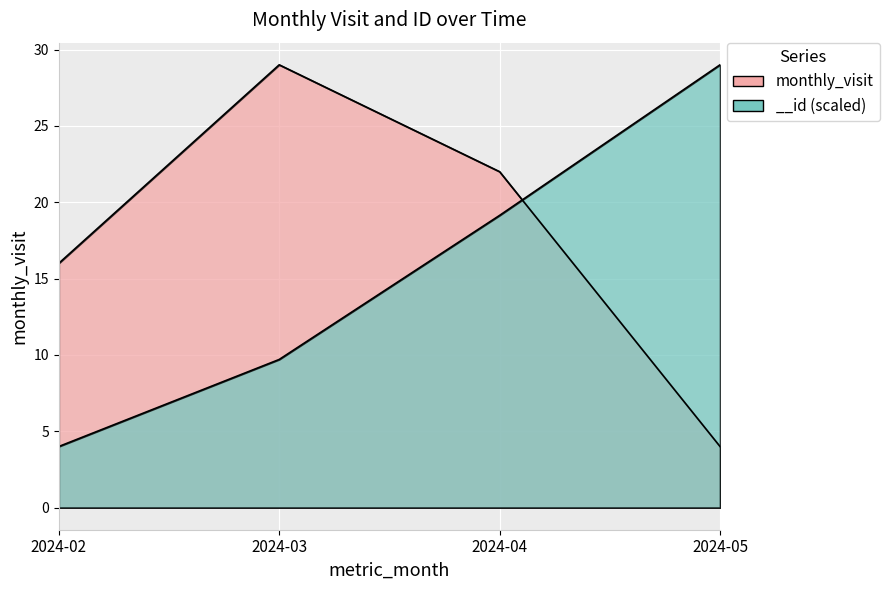

Between 2024-05 and 2024-04, which is larger?

2024-04